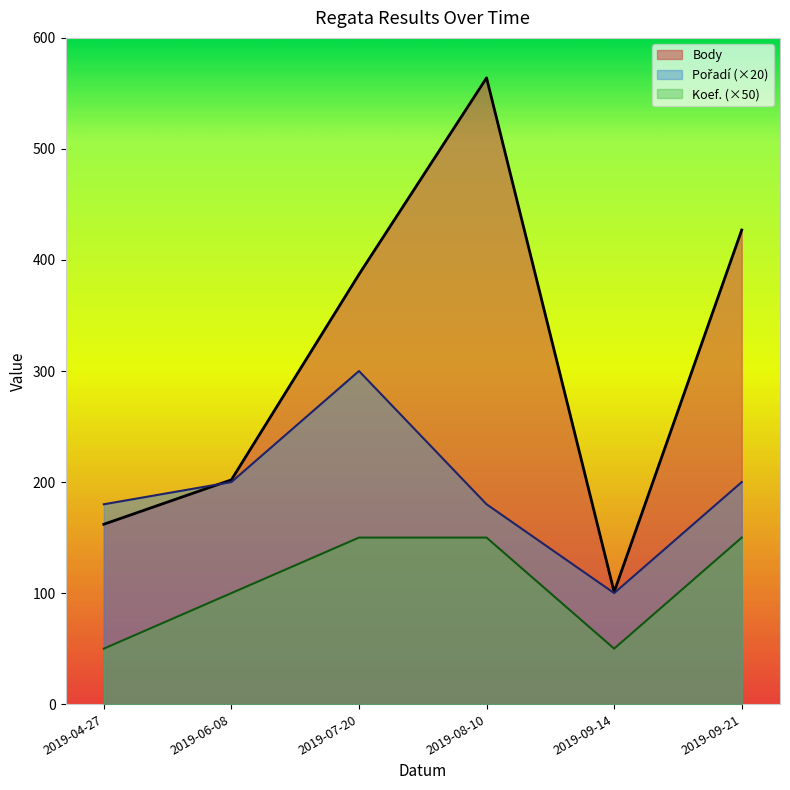

What is the difference between the second highest and minimum values in the Koef. series?

100